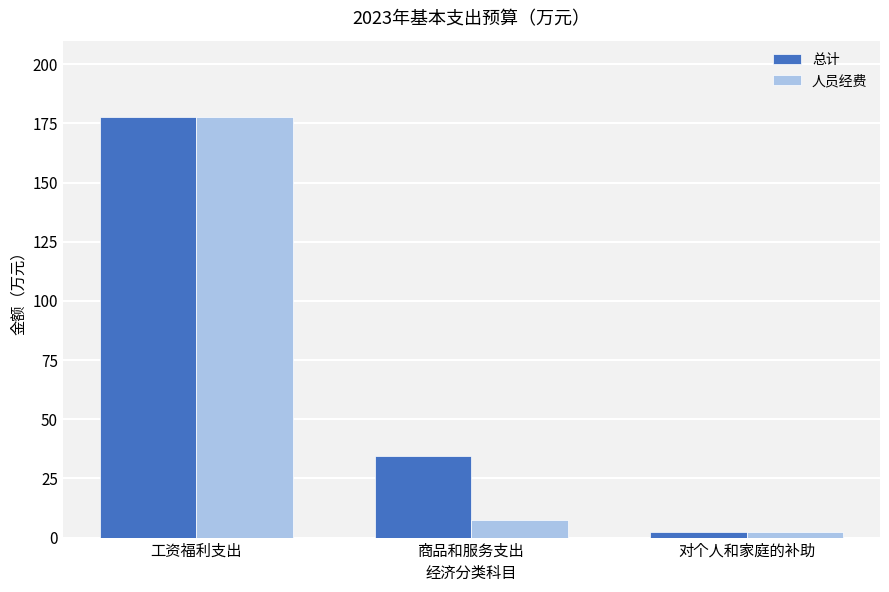

How many bars are there in total?

6